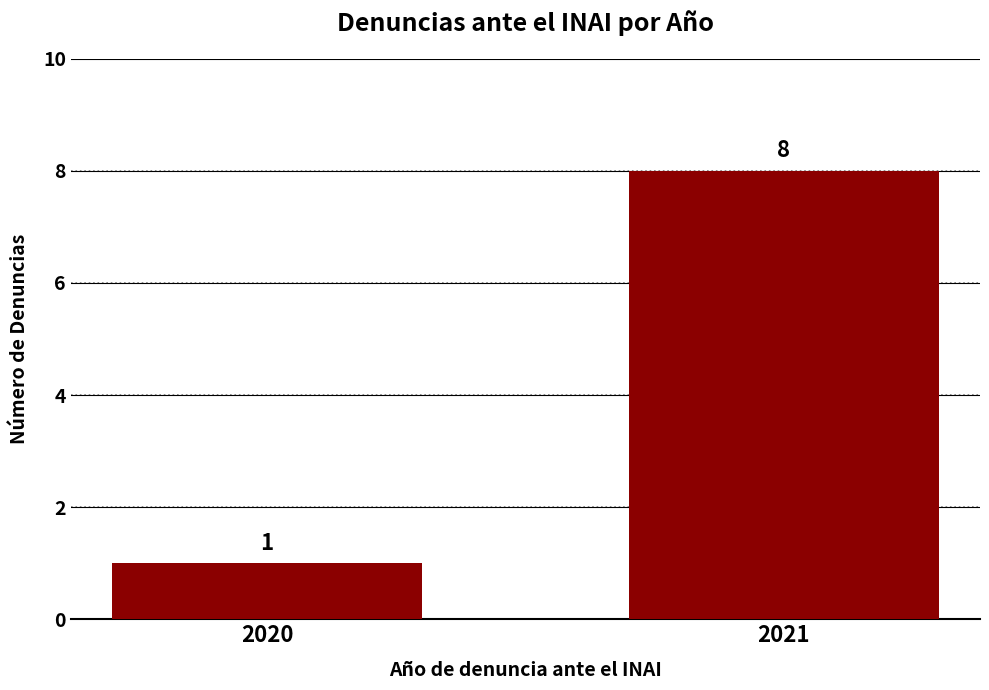

Reading left to right, what are all the values shown in this chart?

2020=1	2021=8